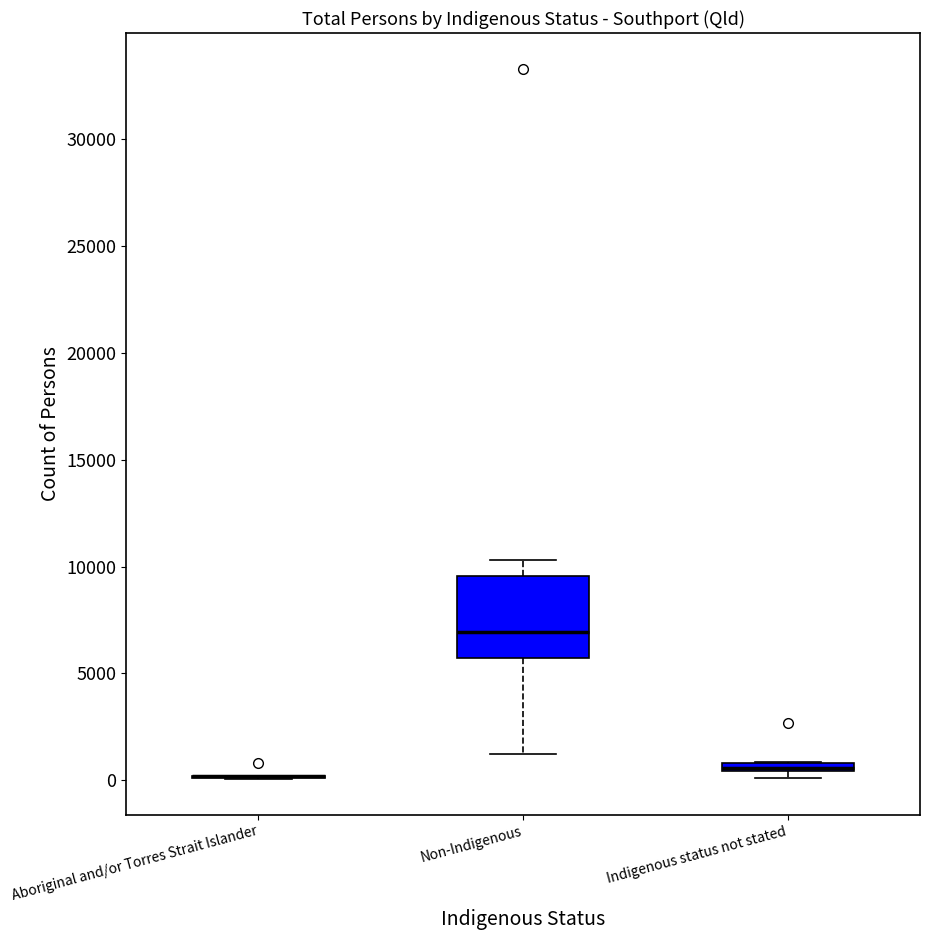

Comparing the boxes themselves (not the whiskers), which one is the tallest?

Non-Indigenous